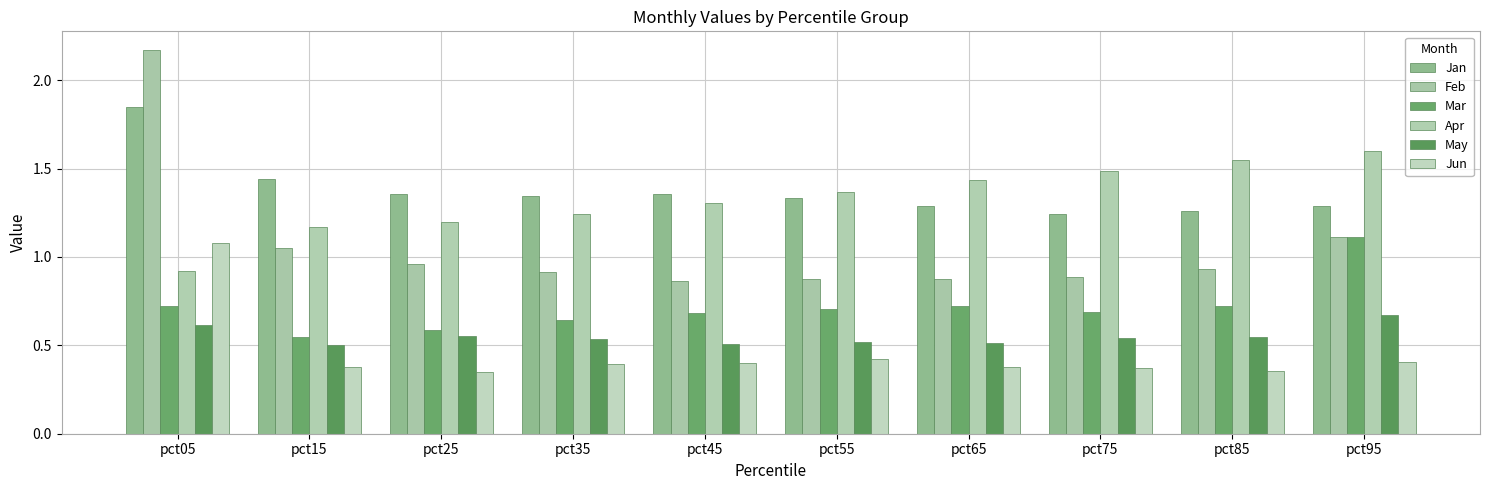

True or false: Apr has a value of 1.3 at pct05.

False